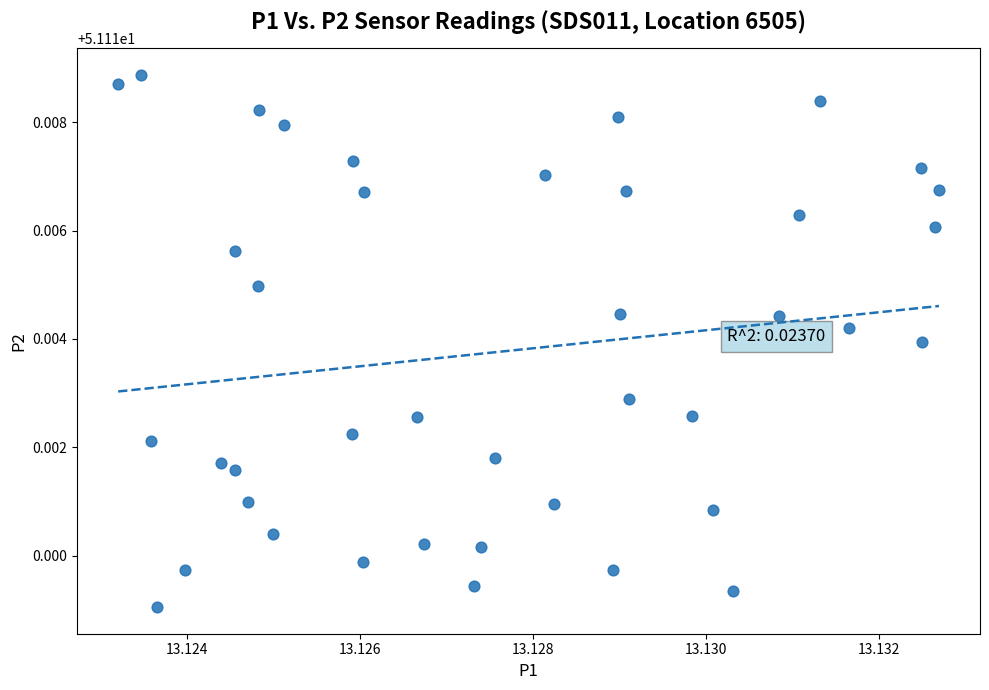

How many data points are displayed?

40